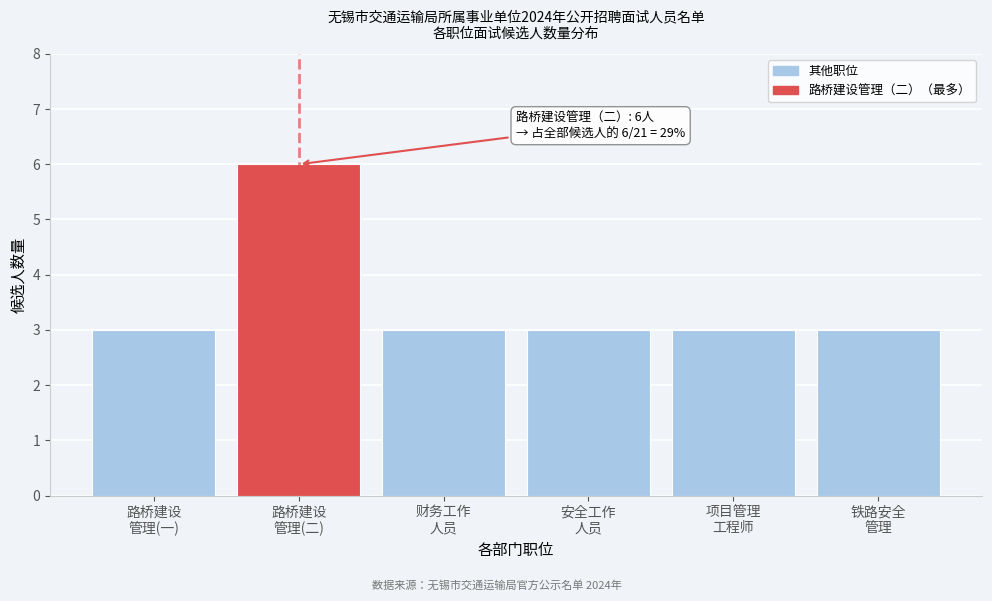

Reading left to right, extract all data points from this chart.

3	6	3	3	3	3